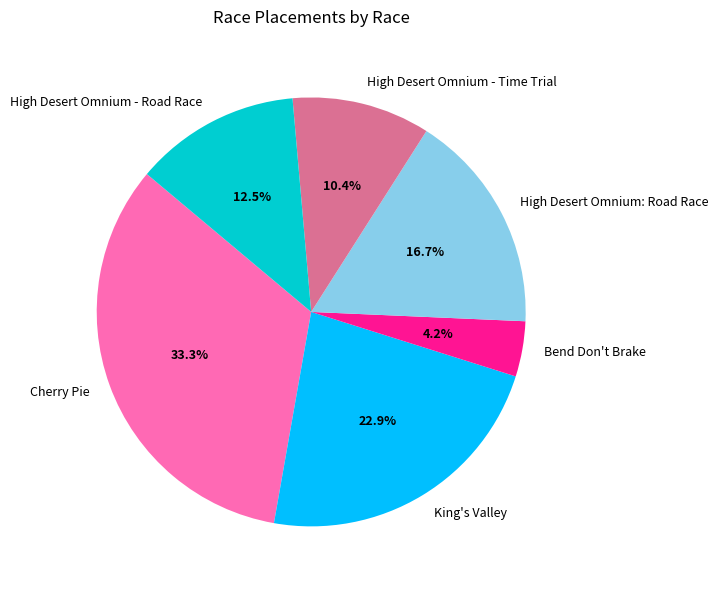

What is the total percentage of High Desert Omnium - Time Trial and High Desert Omnium: Road Race?

27.1%